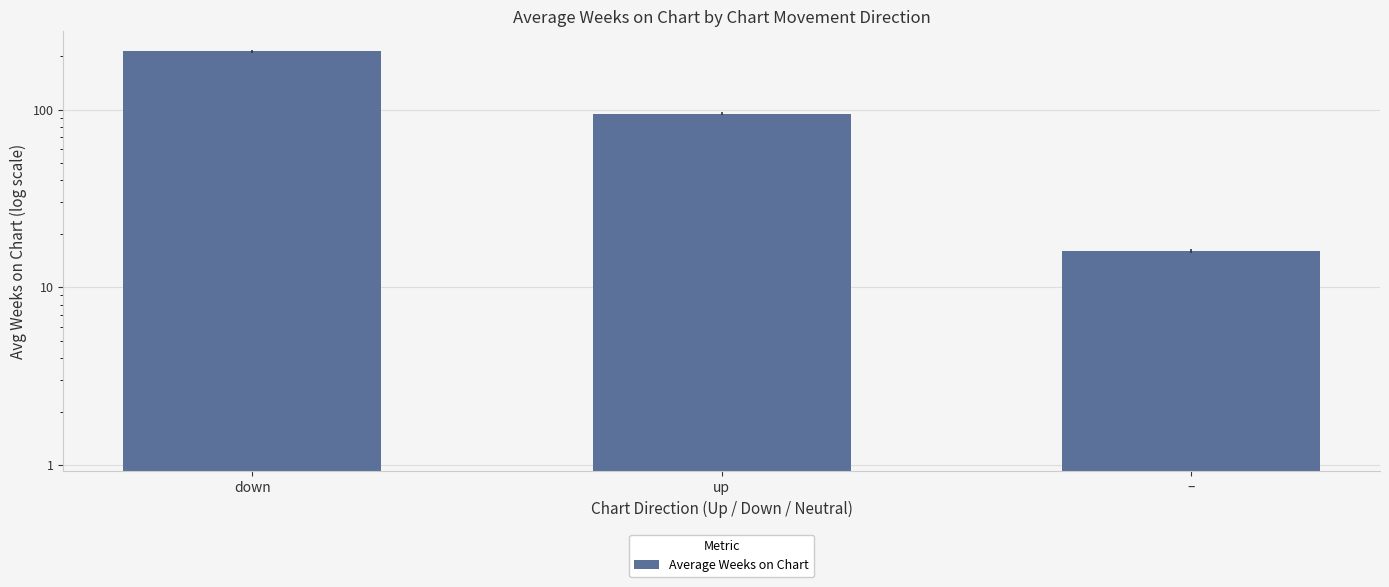

What is the smallest value displayed?

16